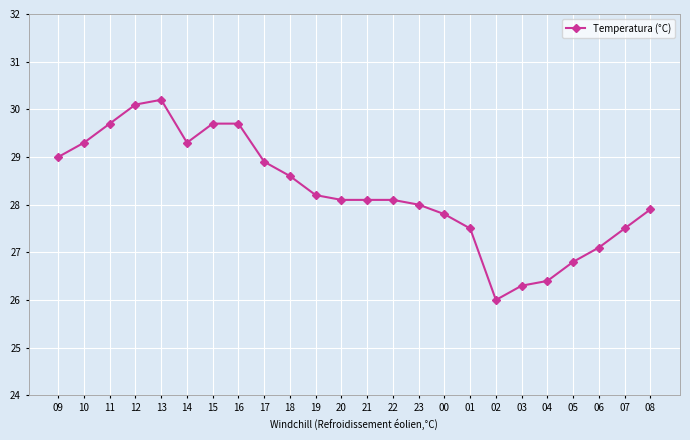

What is the change in value from 16 to 08?

-1.8